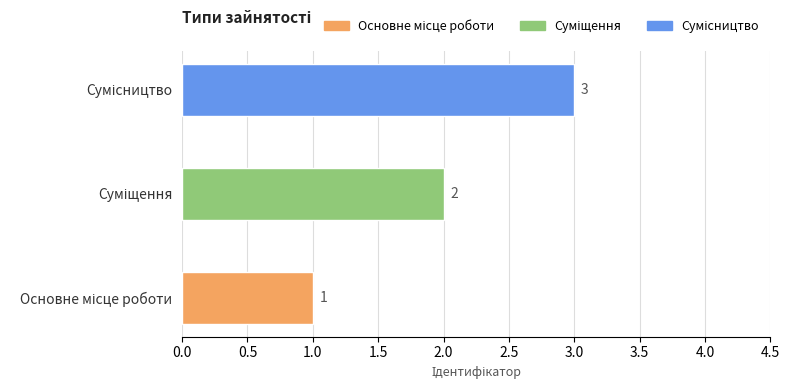

What is the sum of all values?

6